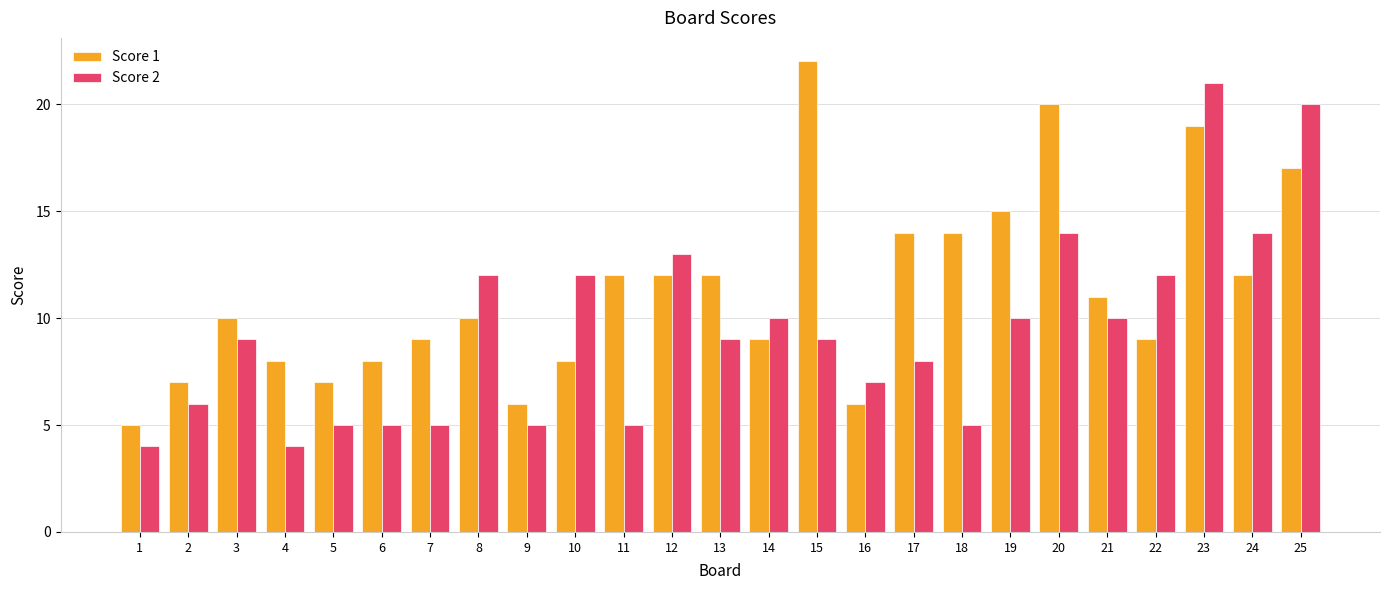

What is the spread (max minus min) of values at 5?

2